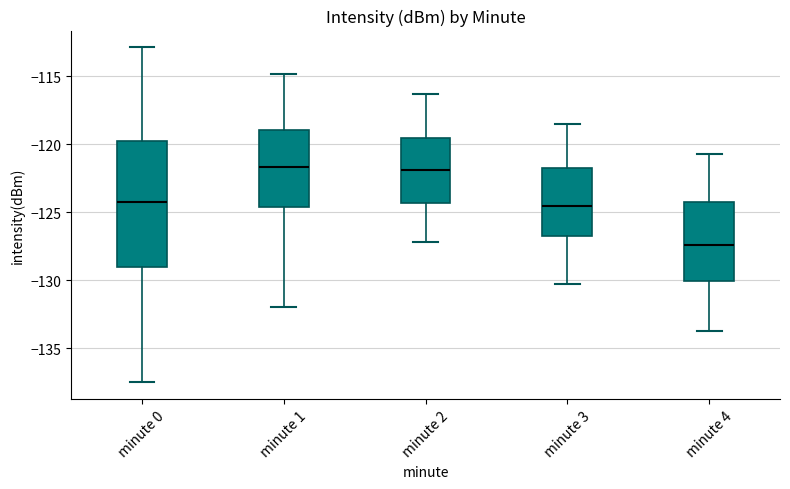

Reading left to right, read every box against the y-axis: the position of its median line, the range the box covers, and the ends of its whiskers. The values are not printed on the chart, so give them approximately, as read against the axis.

minute 0: median -124.5, box -129.0 to -120.0, whiskers -137.5 to -113.0
minute 1: median -121.5, box -124.5 to -119.0, whiskers -132.0 to -115.0
minute 2: median -122.0, box -124.5 to -119.5, whiskers -127.0 to -116.5
minute 3: median -124.5, box -127.0 to -122.0, whiskers -130.5 to -118.5
minute 4: median -127.5, box -130.0 to -124.5, whiskers -133.5 to -120.5